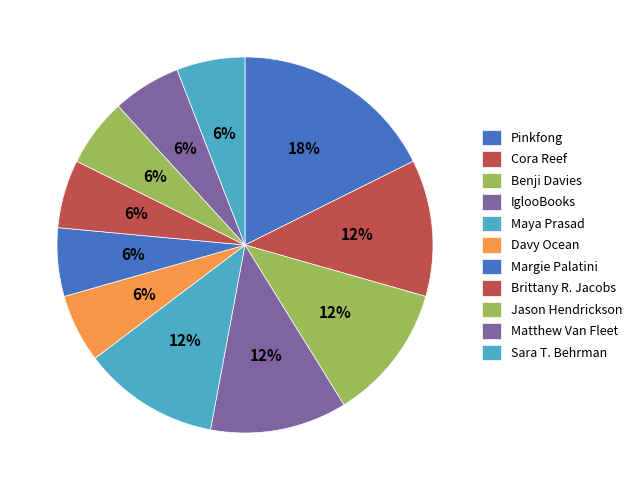

Which slice is the largest?

Pinkfong